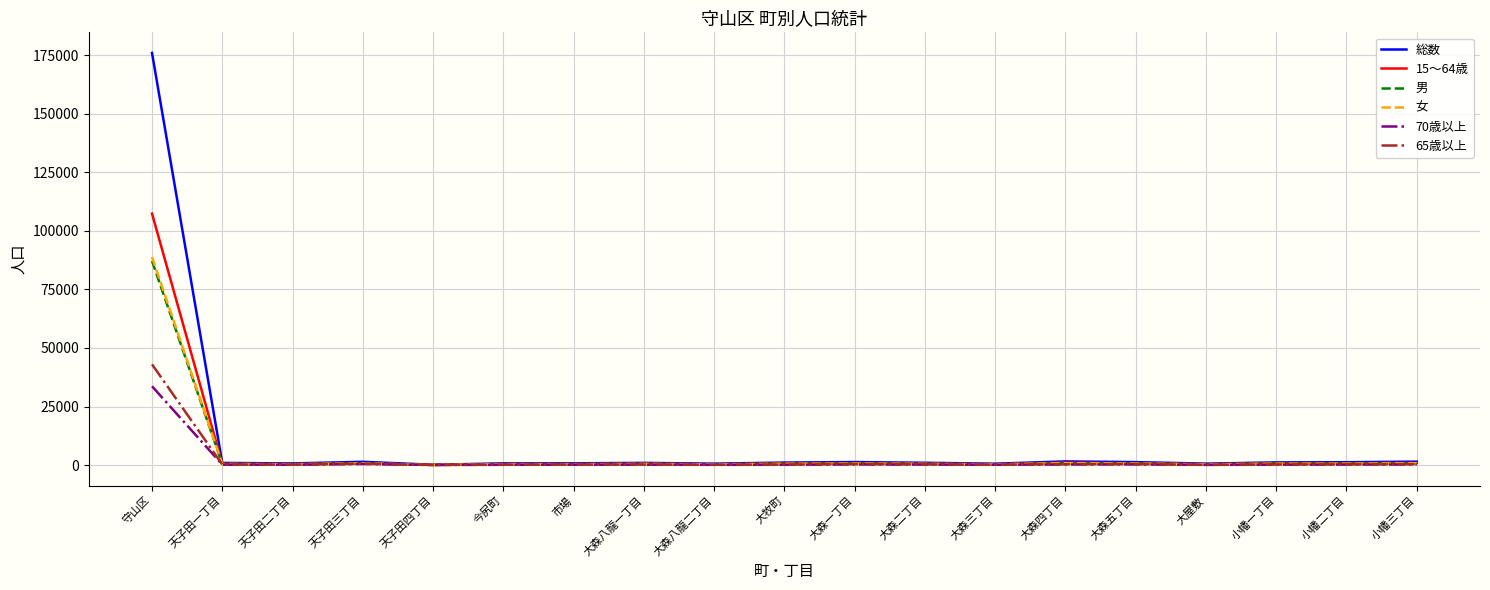

What position from the left is 天子田三丁目?

4